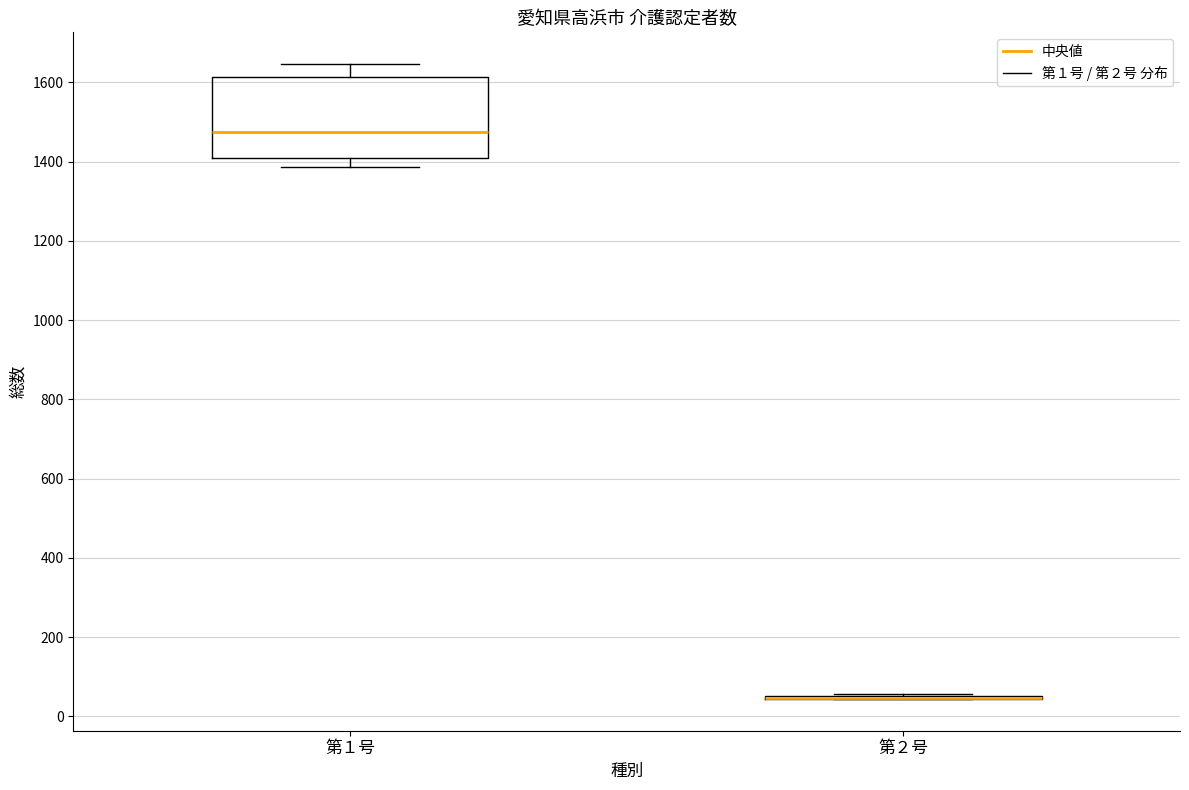

Reading left to right, transcribe this box plot: for each box, give where its median line is, the range the box spans, and where its two whiskers end, as read against the y-axis. The values are not printed on the chart, so give them approximately, as read against the axis.

第１号: median 1480, box 1400 to 1620, whiskers 1380 to 1640
第２号: box collapsed to a line at 40, whiskers 40 to 60